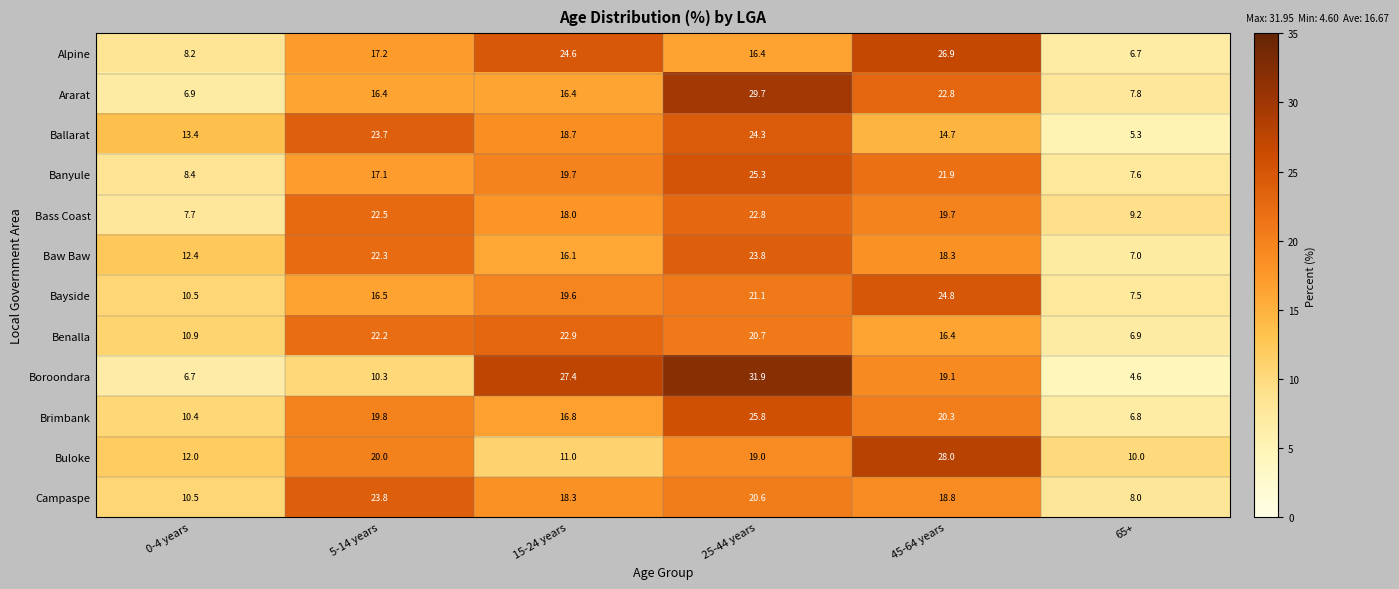

How many series are shown in this chart?

12